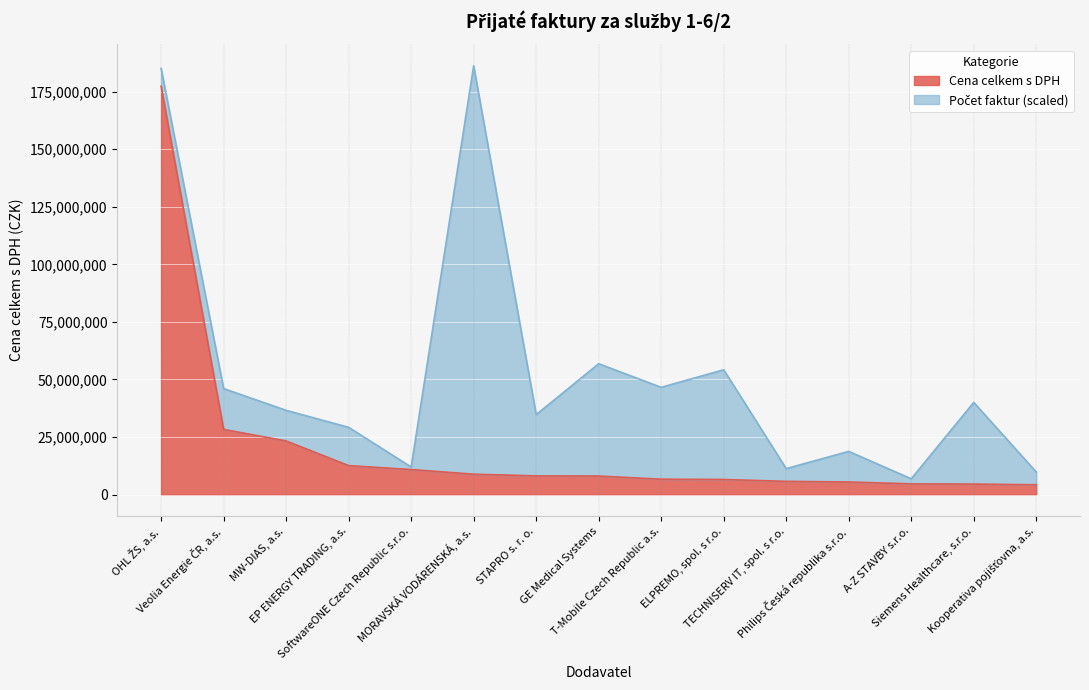

What is the sum of all values?

315594261.4